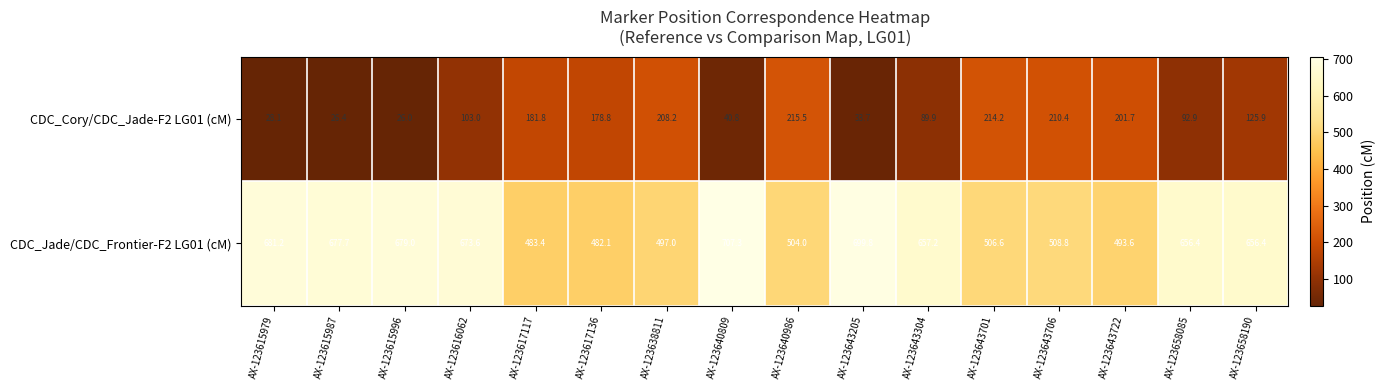

At how many categories does at least one series exceed 594?

9